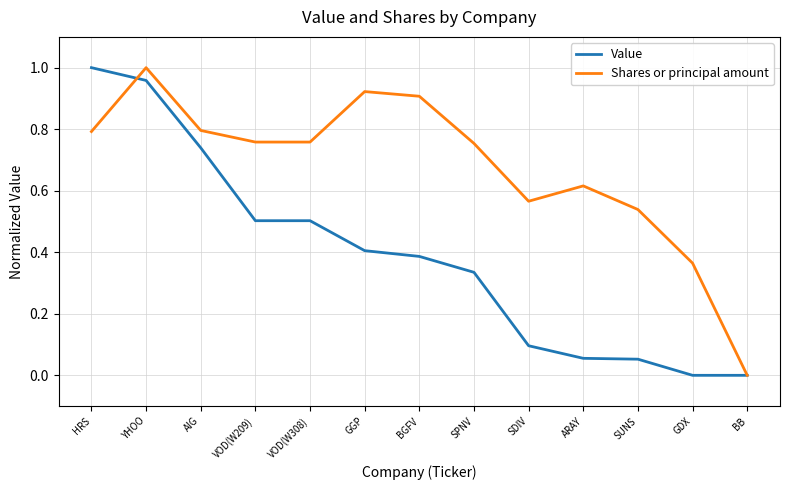

Which category has the highest value in the Shares or principal amount series?

YHOO